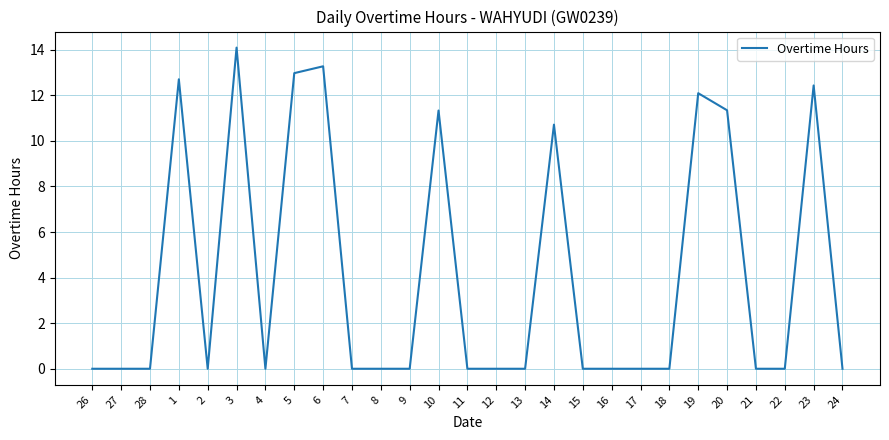

The chart shows a value of 4.3 at 17. True or false?

False